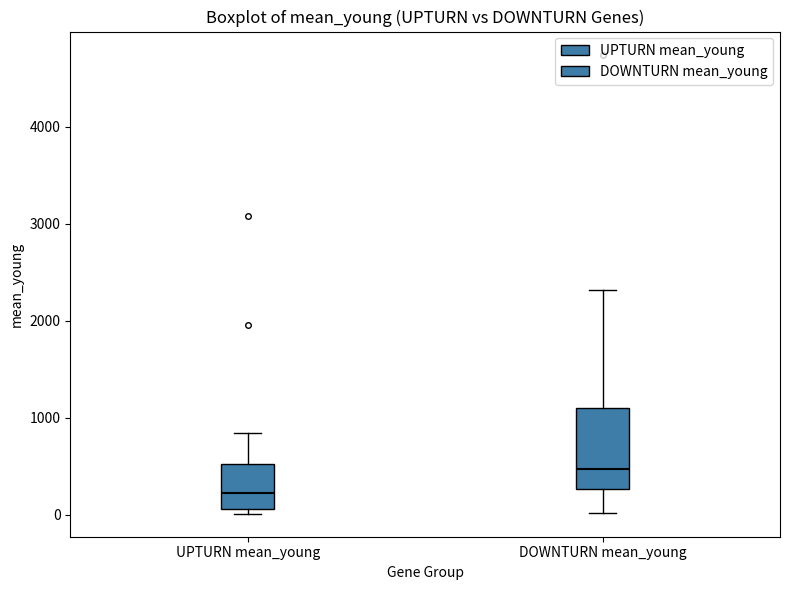

Which box is the tallest, from its lower edge to its upper edge?

DOWNTURN mean_young